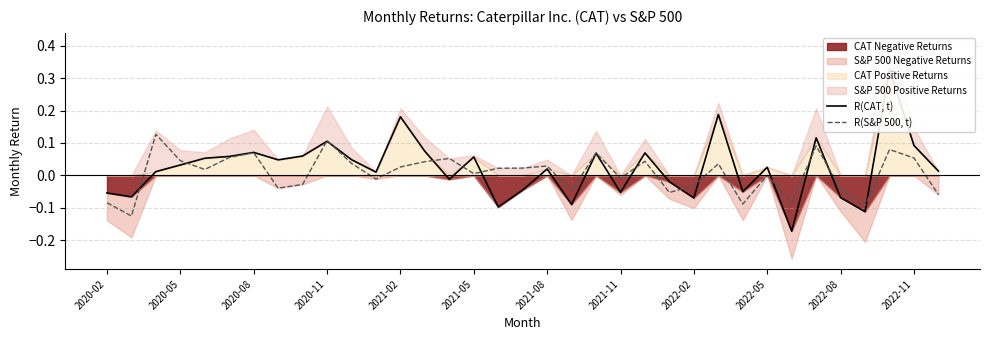

The R(S&P 500, t) series shows 0.0 at 2020-11. True or false?

False